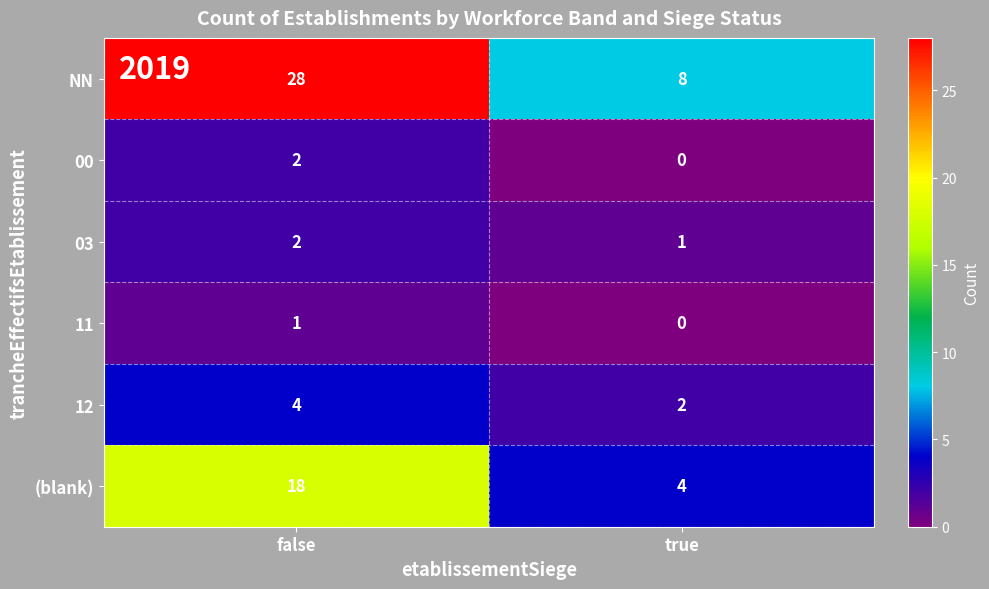

Reading left to right, extract all data points from this chart.

NN: 28	8
00: 2	0
03: 2	1
11: 1	0
12: 4	2
(blank): 18	4